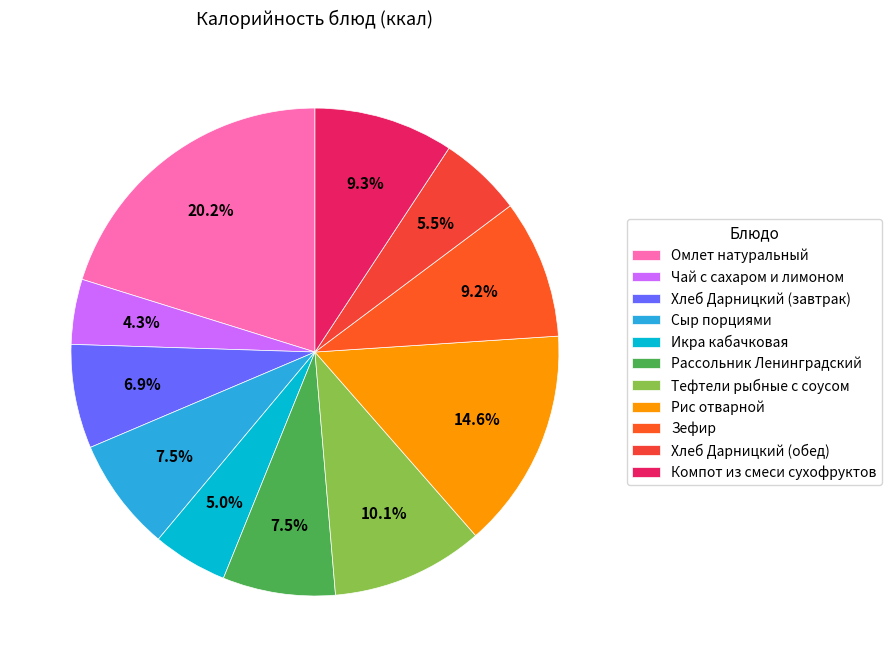

What percentage is the Рис отварной slice, to the nearest percent?

15%